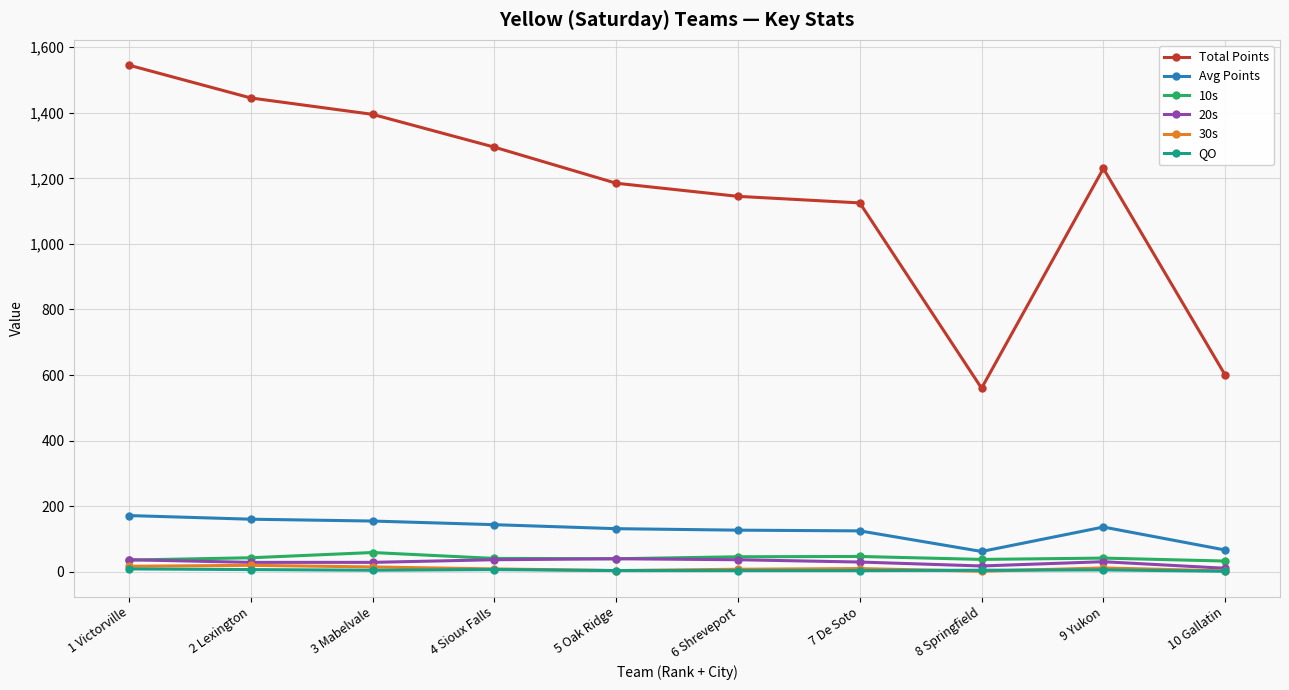

What are all the series names shown in the legend?

Total Points, Avg Points, 10s, 20s, 30s, QO